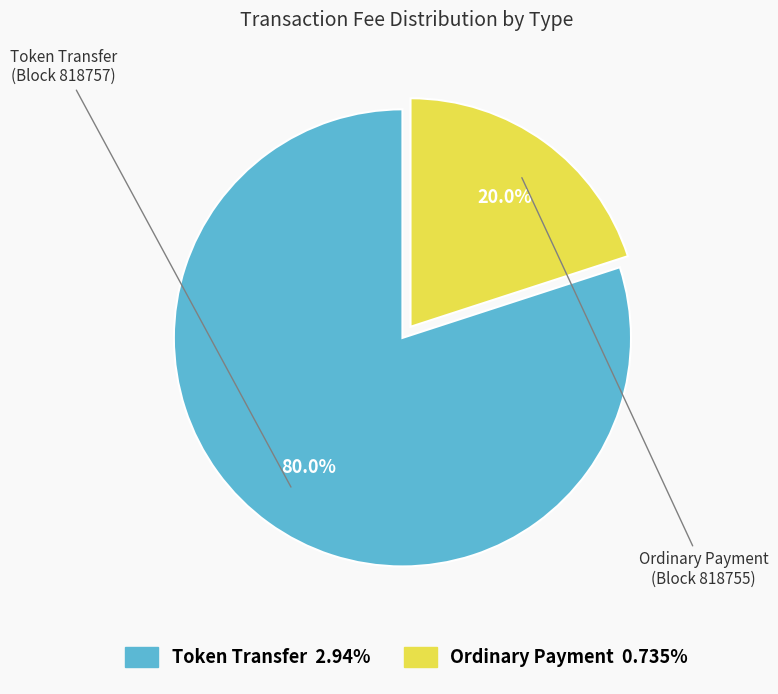

How many segments does this pie chart have?

2